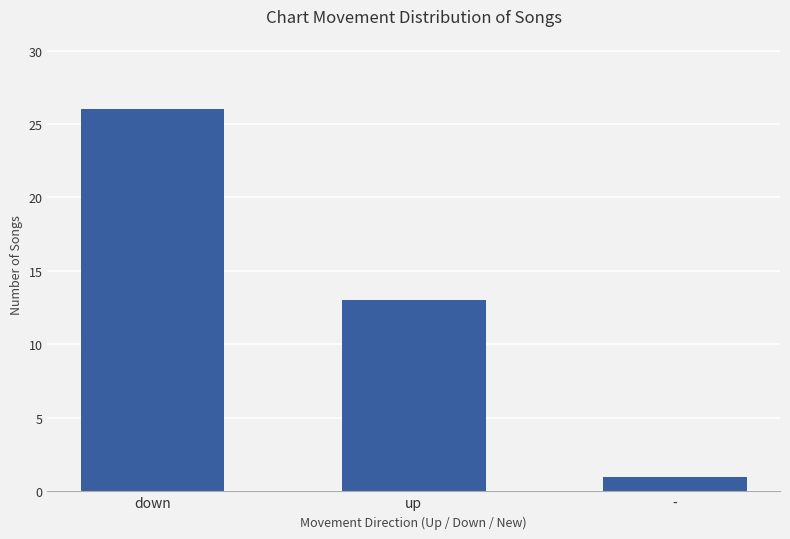

At which category does the chart reach its peak across all series?

down